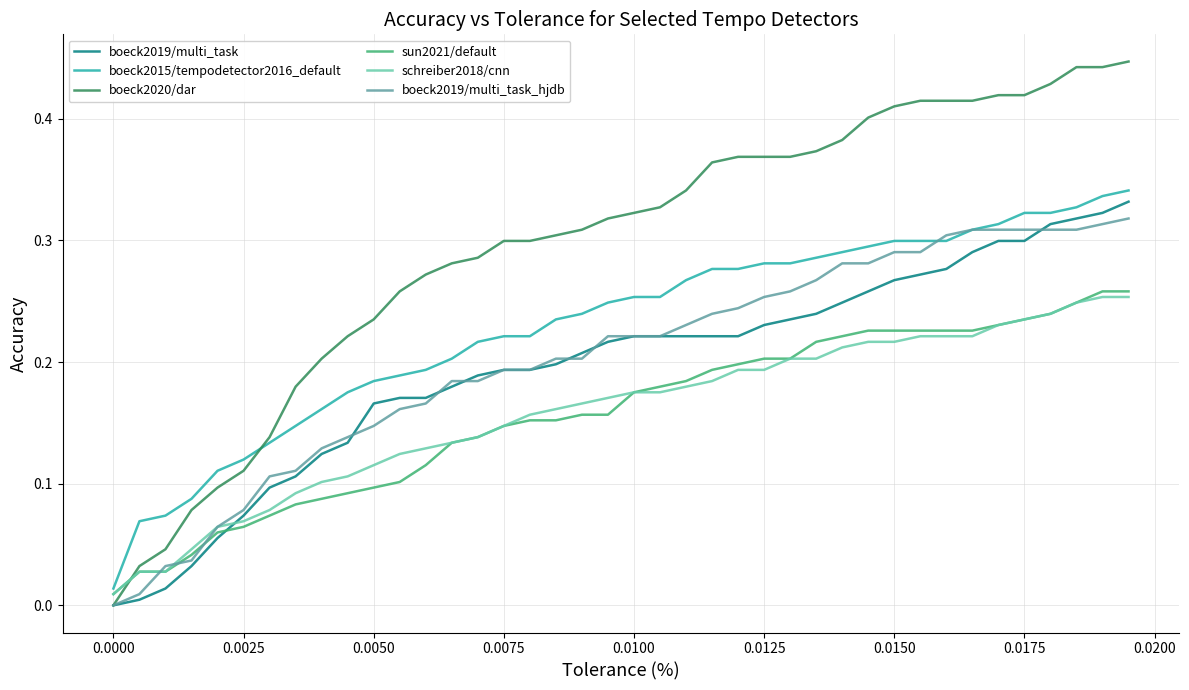

Is this an area chart (filled region under the line)?

No